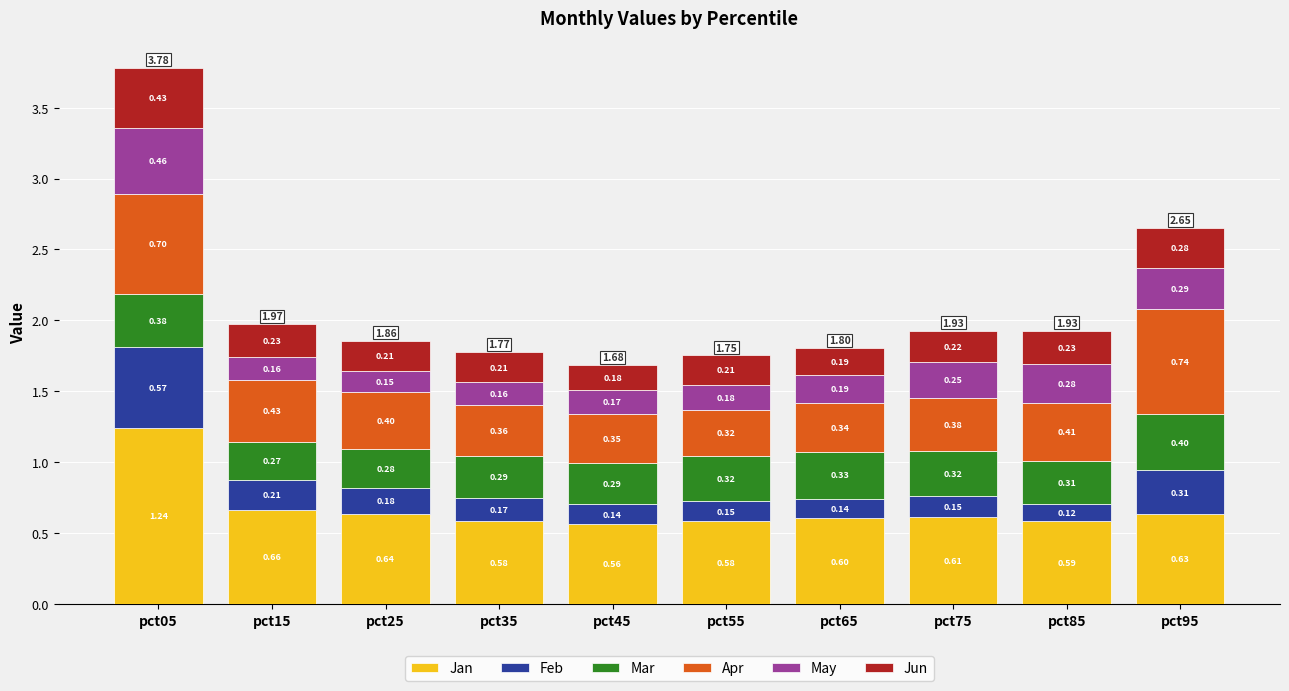

How many series are shown in this chart?

6